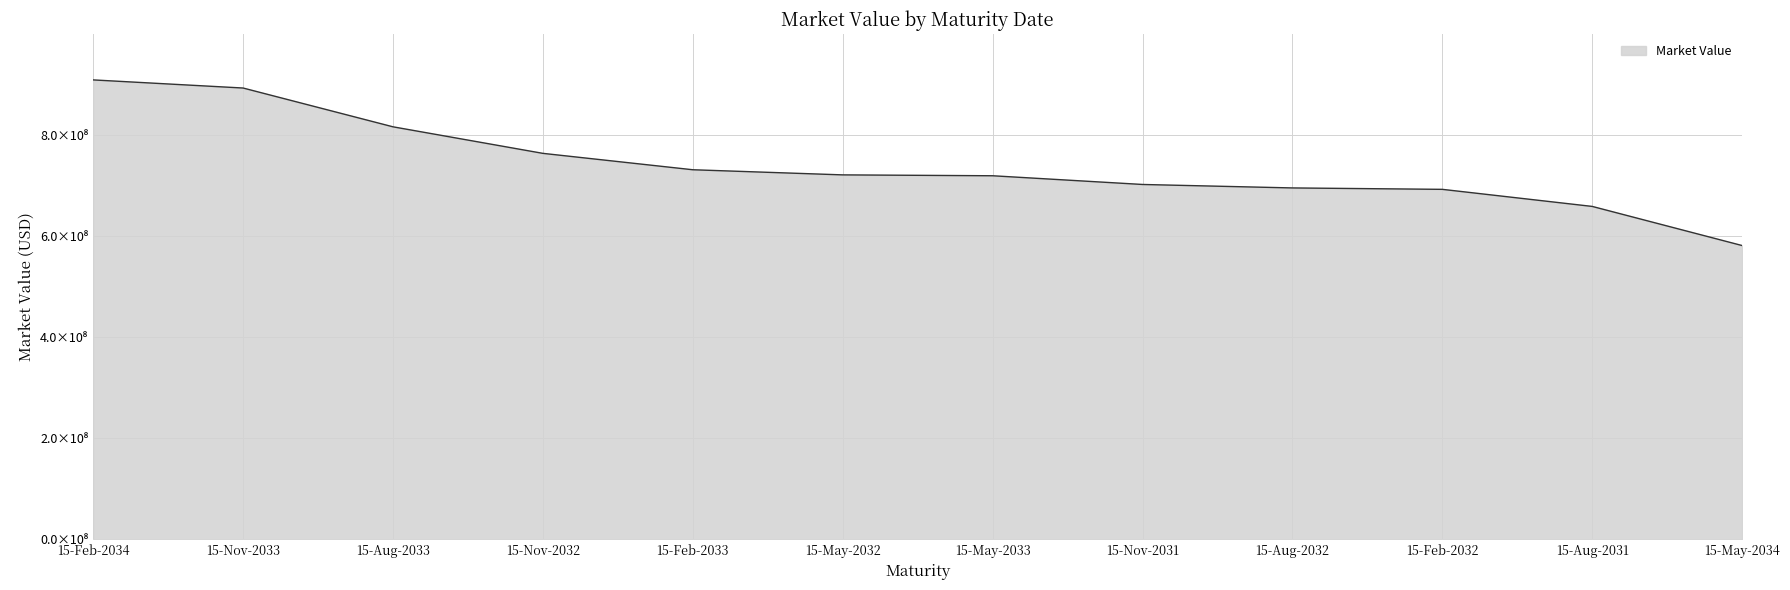

True or false: there are more than 0 points higher than both neighbors.

False